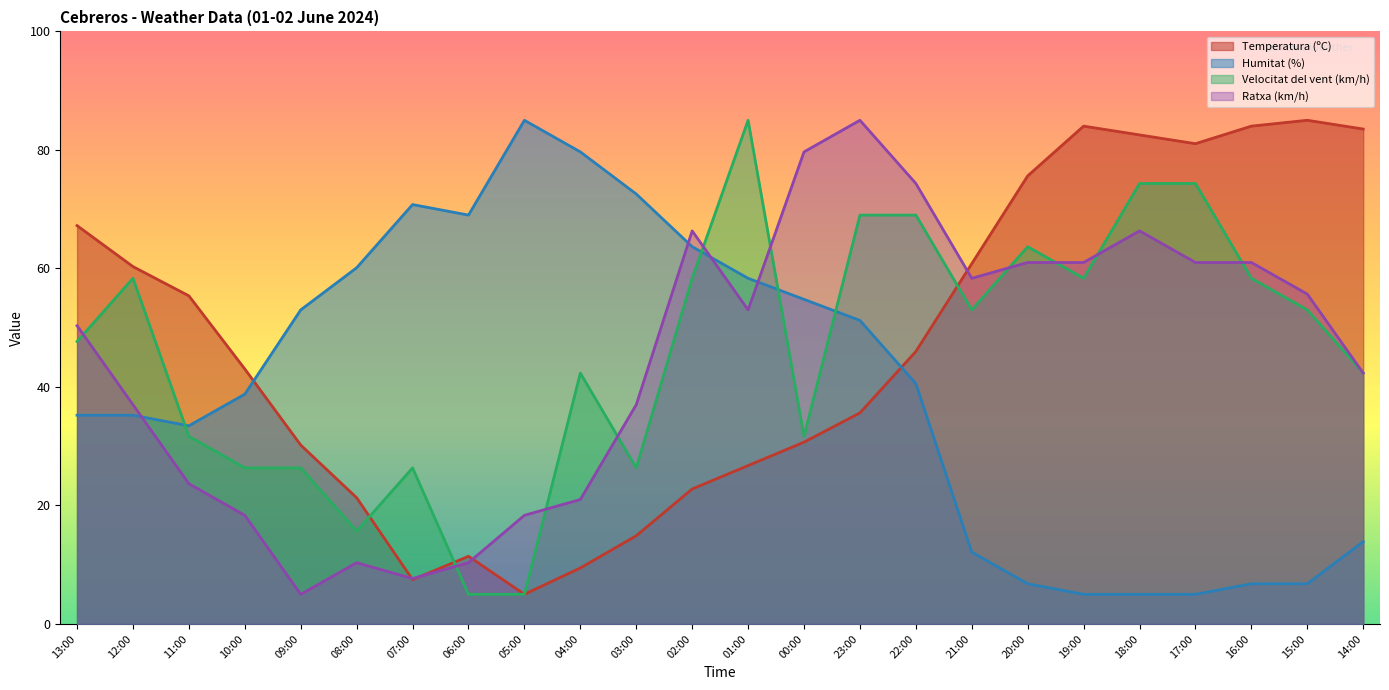

Rank the categories by Temperatura (ºC) value from lowest to highest.

05:00, 07:00, 04:00, 06:00, 03:00, 08:00, 02:00, 01:00, 09:00, 00:00, 23:00, 10:00, 22:00, 11:00, 12:00, 21:00, 13:00, 20:00, 17:00, 18:00, 14:00, 19:00, 16:00, 15:00